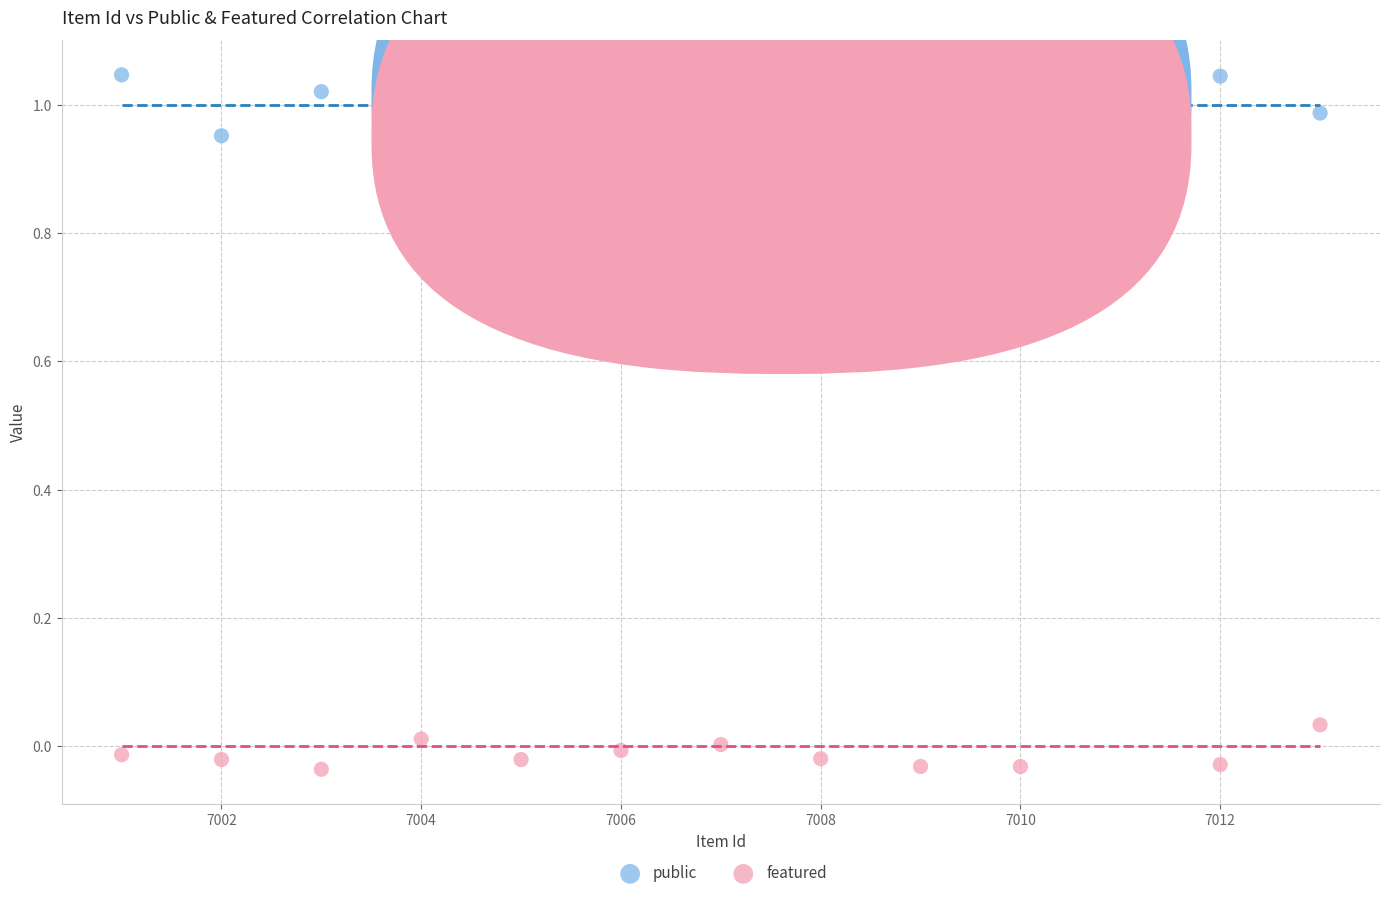

Which series reaches the maximum Y coordinate?

public